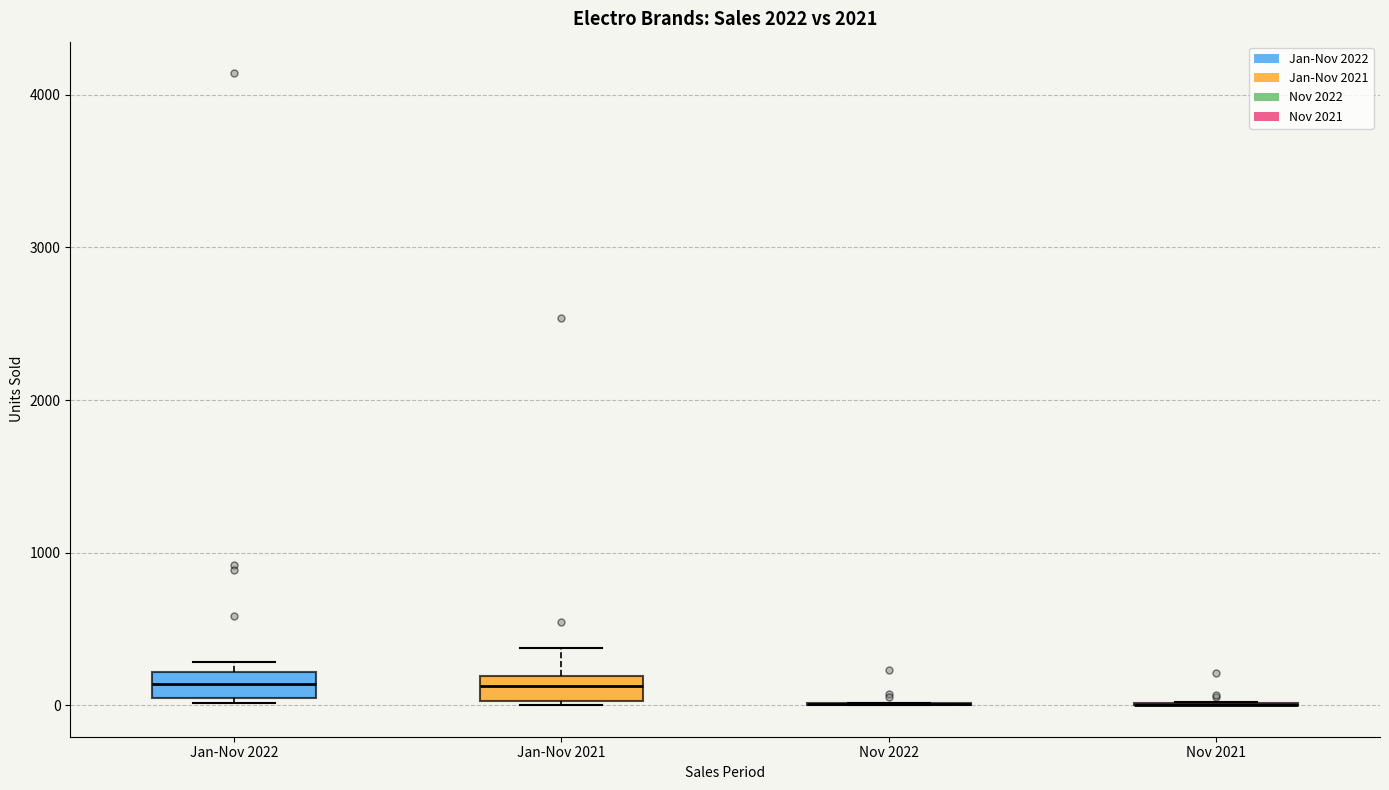

Reading left to right, transcribe this box plot: for each box, give where its median line is, the range the box spans, and where its two whiskers end, as read against the y-axis. The values are not printed on the chart, so give them approximately, as read against the axis.

Jan-Nov 2022: median 100, box 0 to 200, whiskers 0 (just below the box's lower edge) to 300
Jan-Nov 2021: median 100, box 0 to 200, whiskers 0 to 400
Nov 2022: box collapsed to a line at 0, whiskers 0 to 0
Nov 2021: box collapsed to a line at 0, whiskers 0 to 0